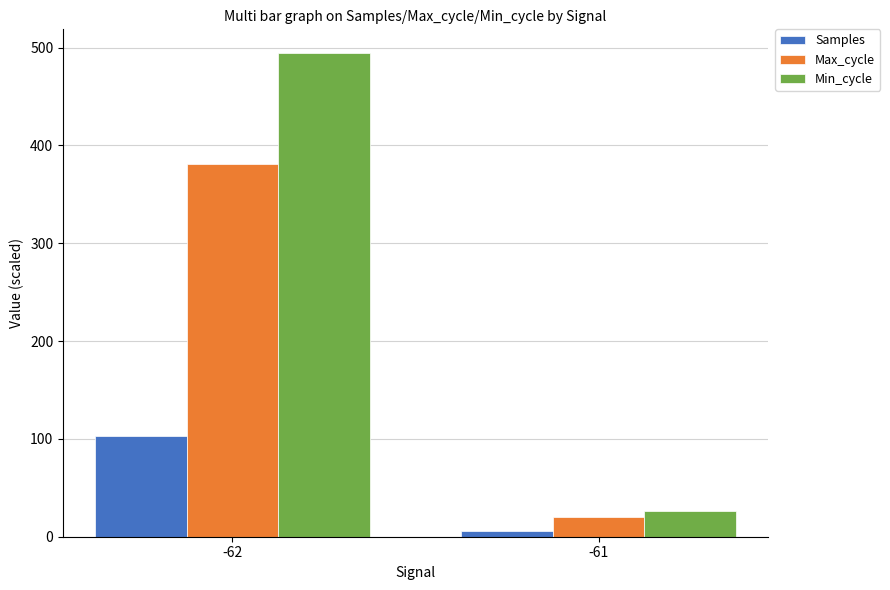

Which series has the widest spread of values?

Min_cycle